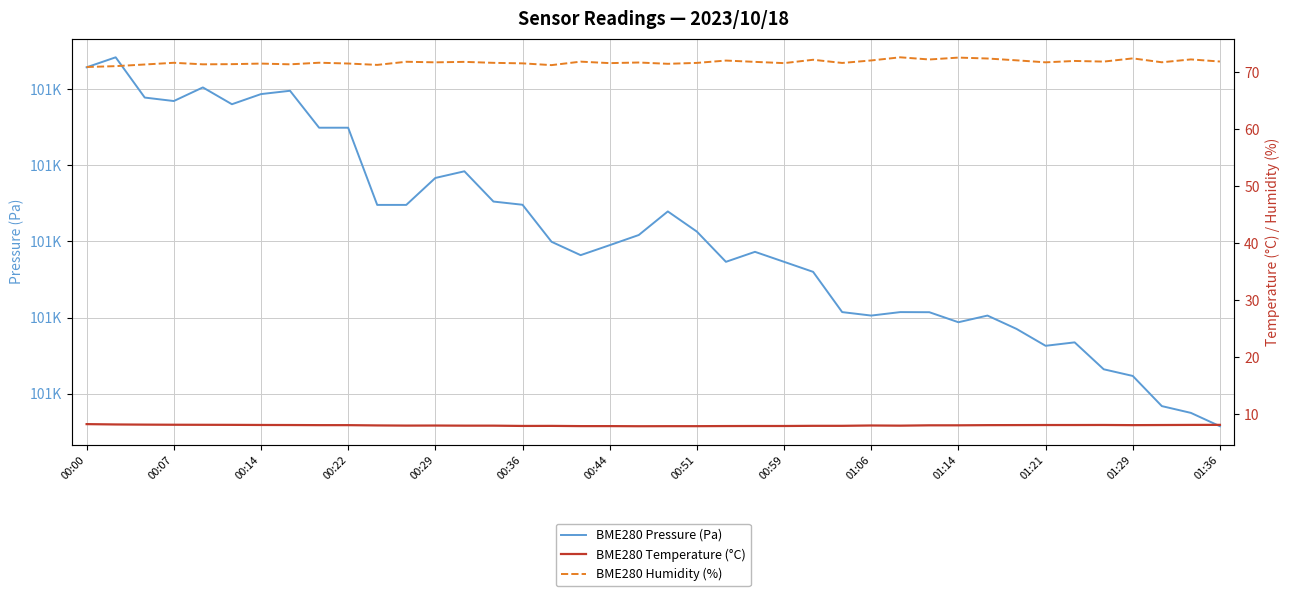

Reading left to right, what are all the values shown in this chart?

BME280 Pressure (Pa): 101445.7	101448.3	101437.8	101436.8	101440.4	101436.0	101438.7	101439.5	101429.8	101429.8	101409.6	101409.6	101416.7	101418.4	101410.5	101409.6	101399.9	101396.4	101399.0	101401.7	101407.9	101402.6	101394.7	101397.3	101394.7	101392.0	101381.5	101380.6	101381.5	101381.4	101378.8	101380.6	101377.1	101372.6	101373.5	101366.5	101364.7	101356.8	101355.0	101351.5
BME280 Temperature (°C): 8.3	8.2	8.2	8.2	8.2	8.2	8.2	8.2	8.1	8.1	8.1	8.1	8.1	8.0	8.0	8.0	8.0	8.0	8.0	7.9	8.0	8.0	8.0	8.0	8.0	8.0	8.0	8.1	8.0	8.1	8.1	8.1	8.1	8.2	8.2	8.2	8.1	8.2	8.2	8.2
BME280 Humidity (%): 70.9	71.1	71.4	71.7	71.4	71.4	71.5	71.4	71.7	71.5	71.3	71.8	71.8	71.8	71.7	71.6	71.3	71.9	71.6	71.7	71.5	71.7	72.1	71.8	71.6	72.2	71.6	72.1	72.6	72.2	72.6	72.4	72.1	71.8	72.0	71.9	72.4	71.8	72.3	71.9